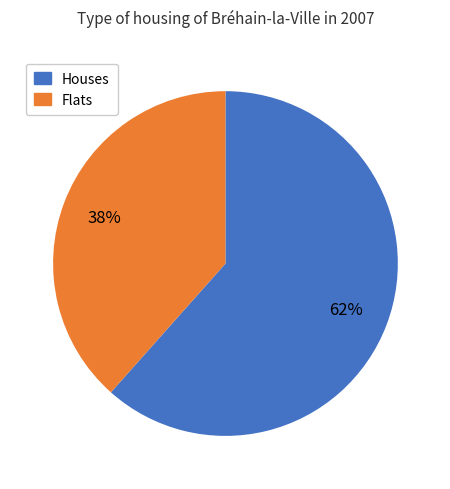

Is there a majority slice in this chart?

Yes